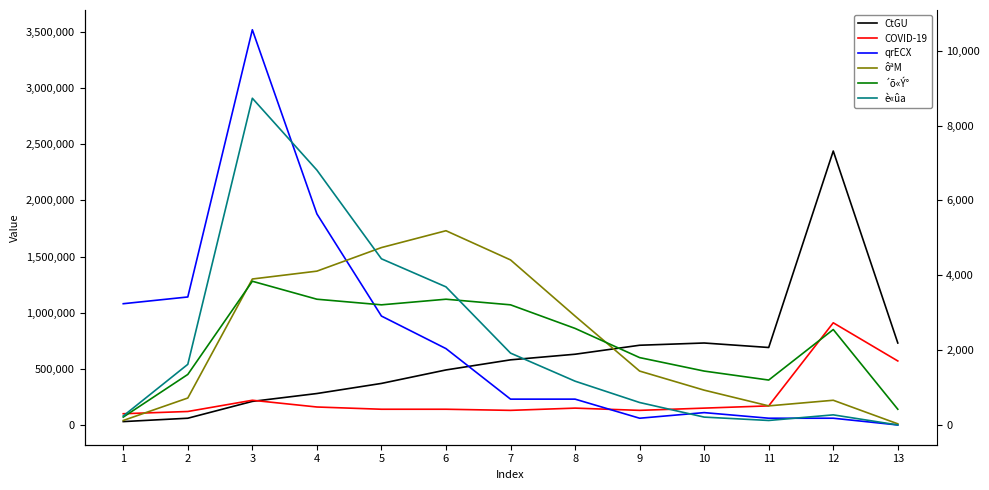

The value of qrECX at 11 is 79864.7. True or false?

False